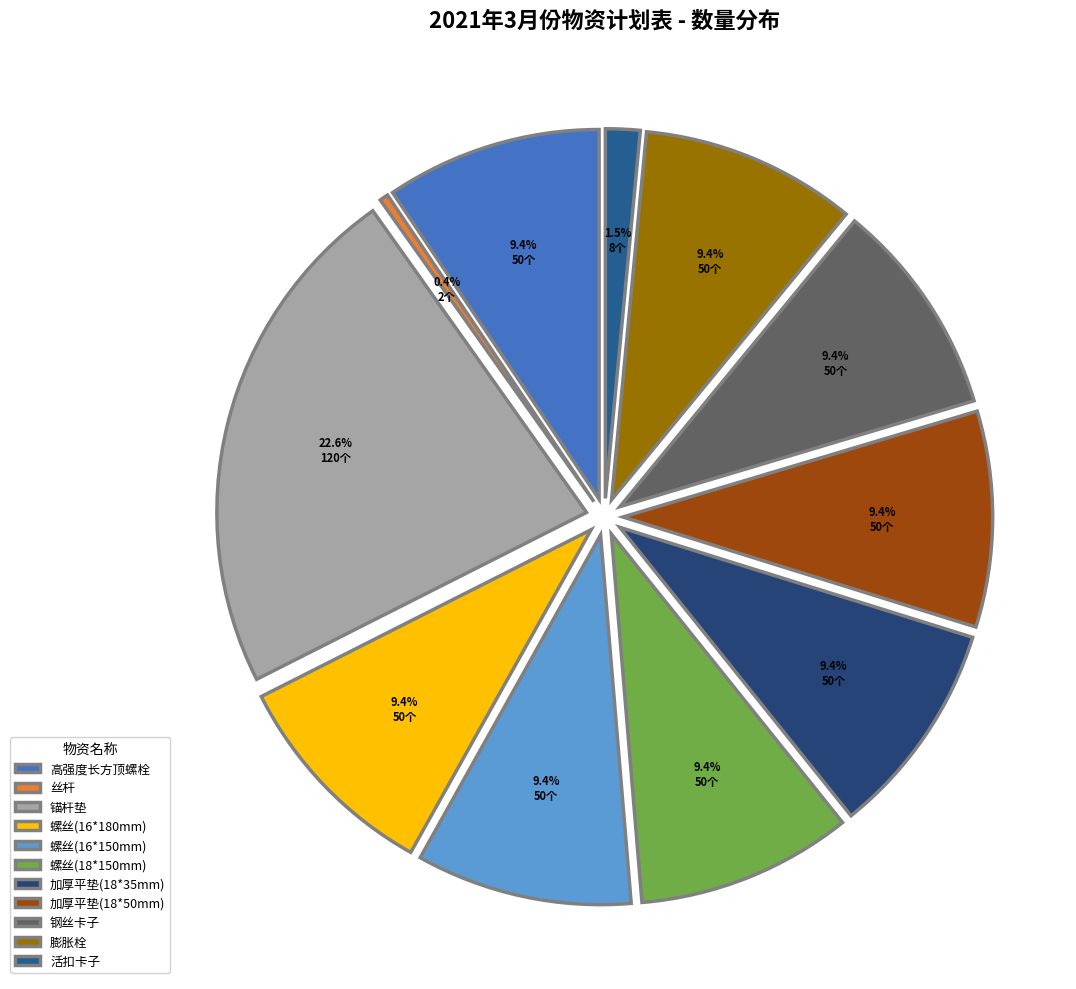

How much of the chart is everything except 高强度长方顶螺栓?

90.6%